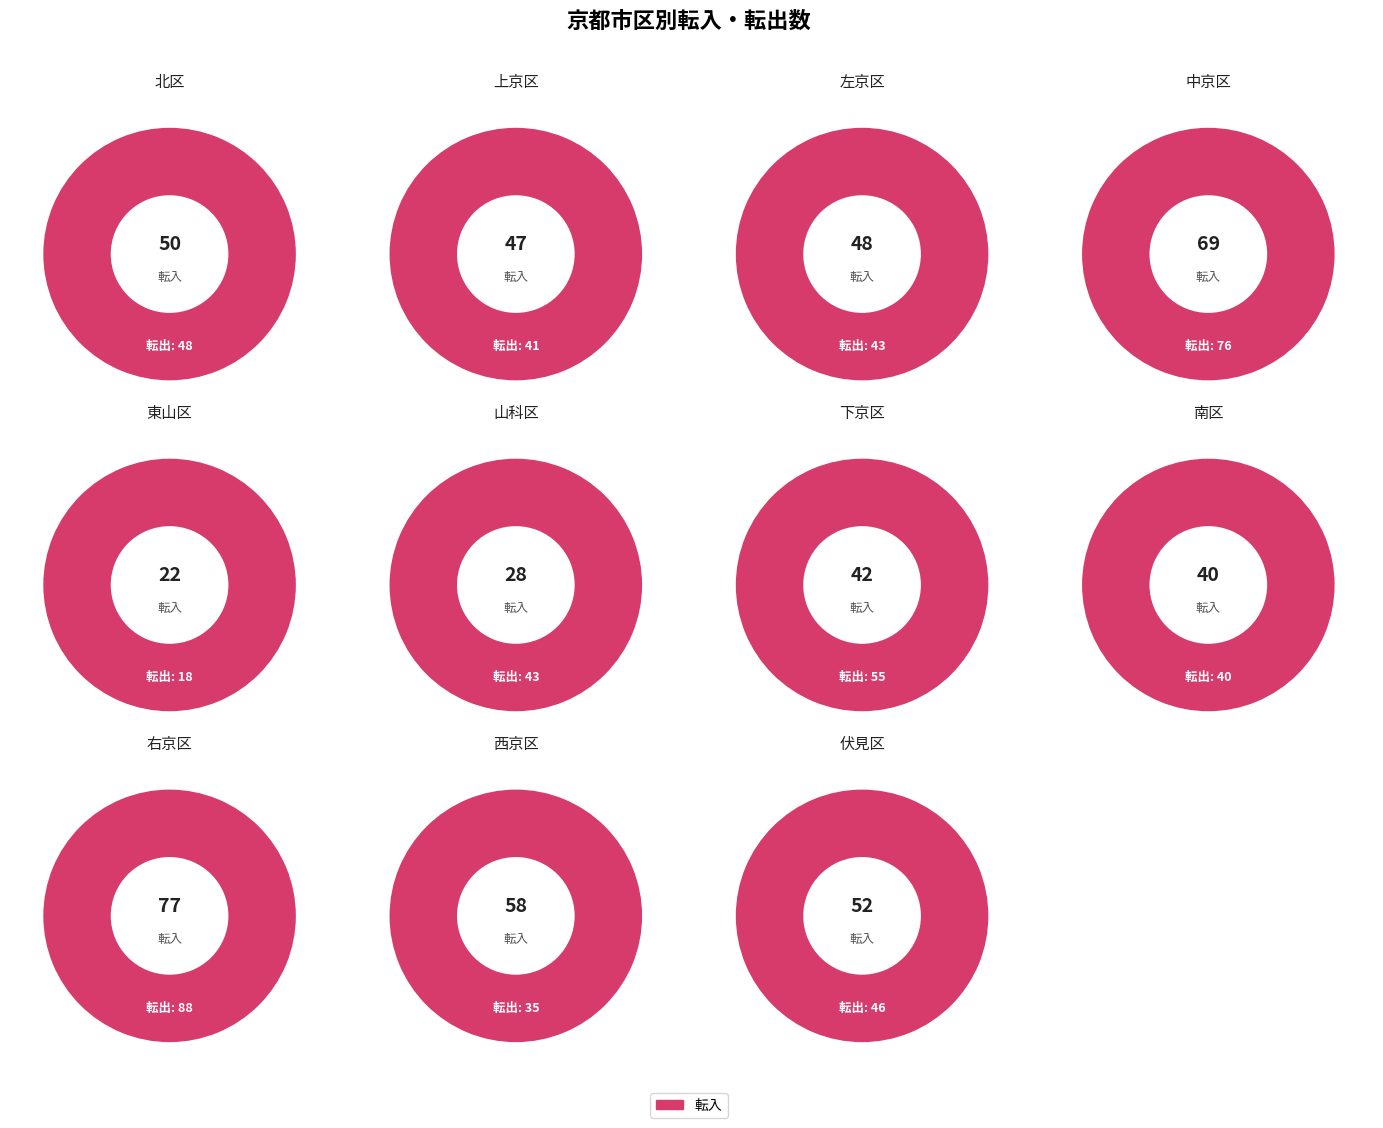

What percentage is the 右京区 slice, to the nearest percent?

17%